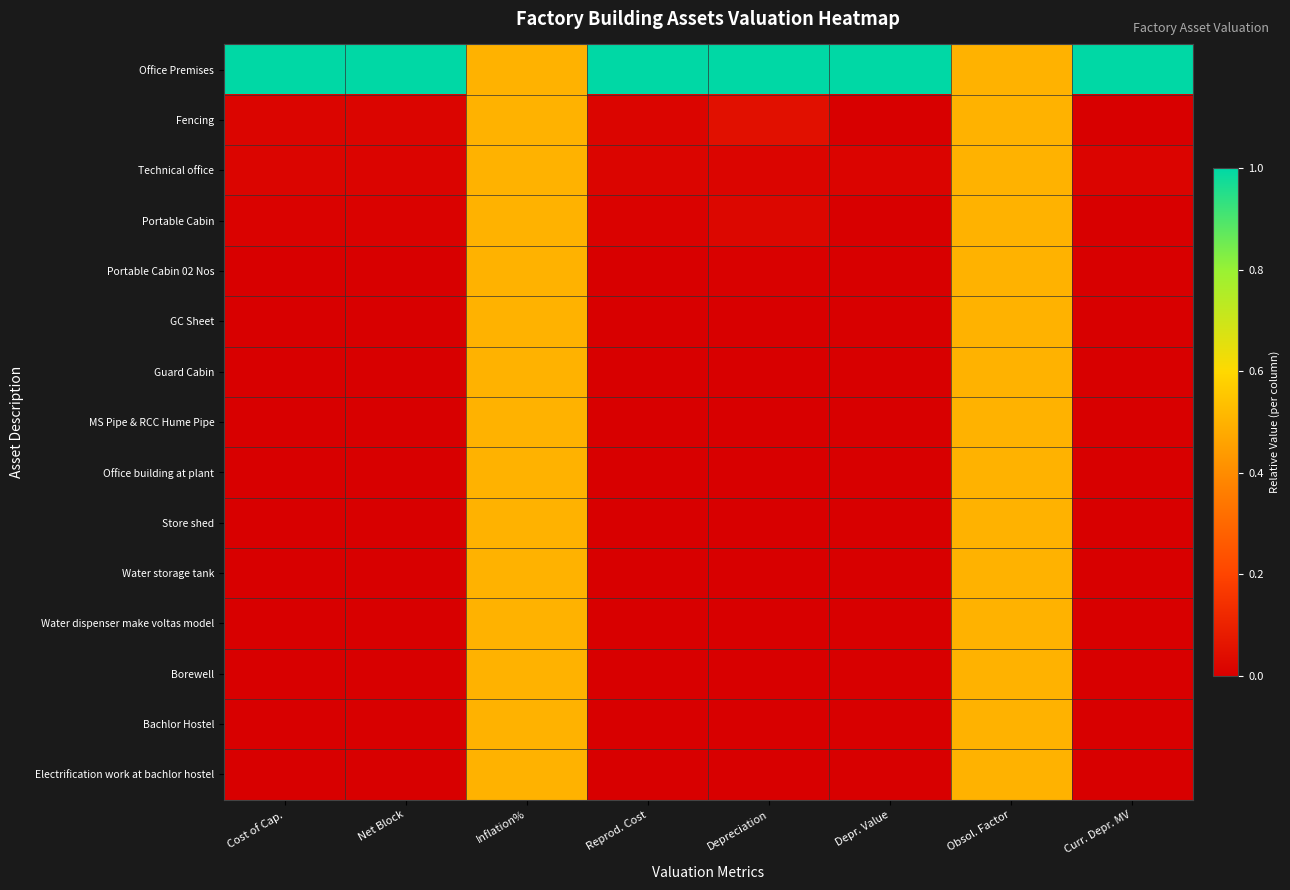

How many distinct data groups are displayed?

15